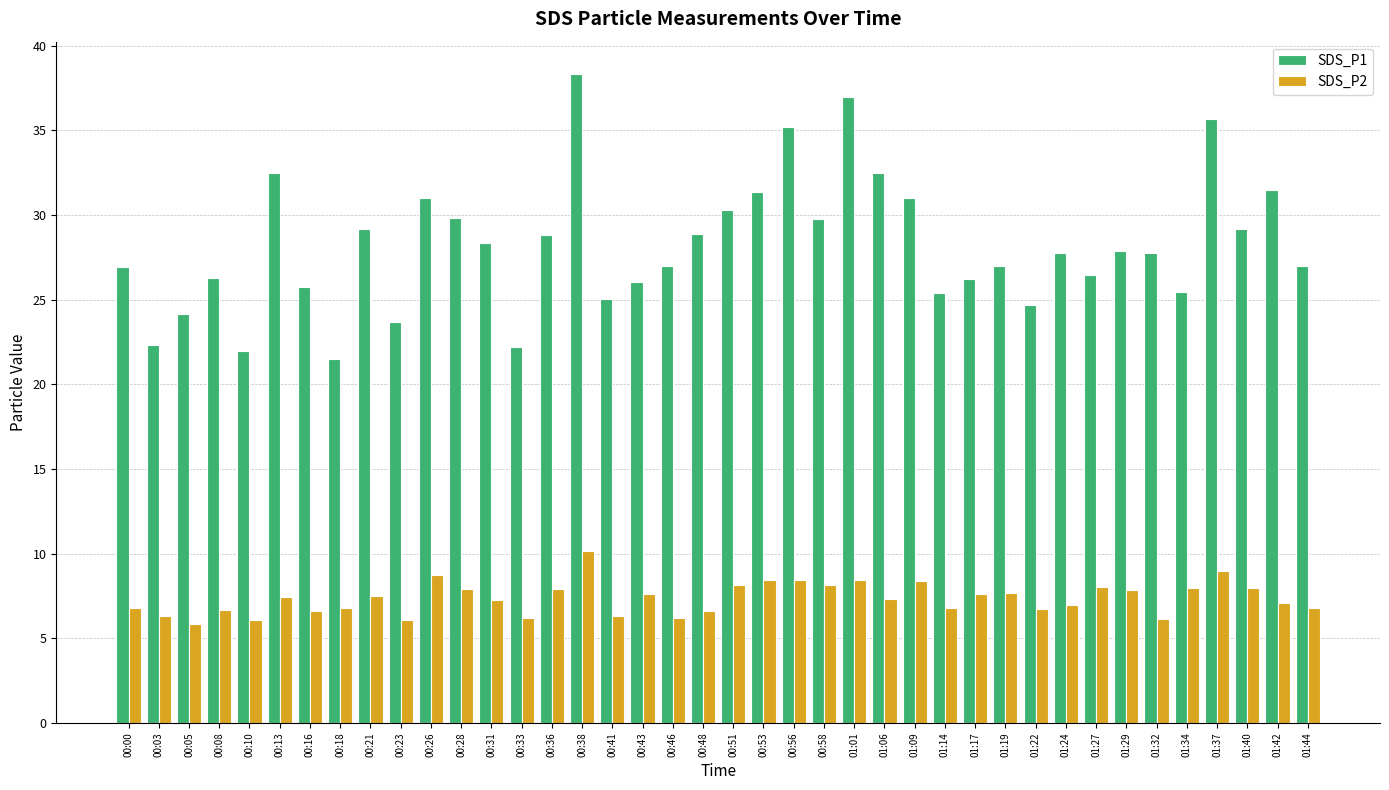

At which category does the chart reach its peak across all series?

00:38